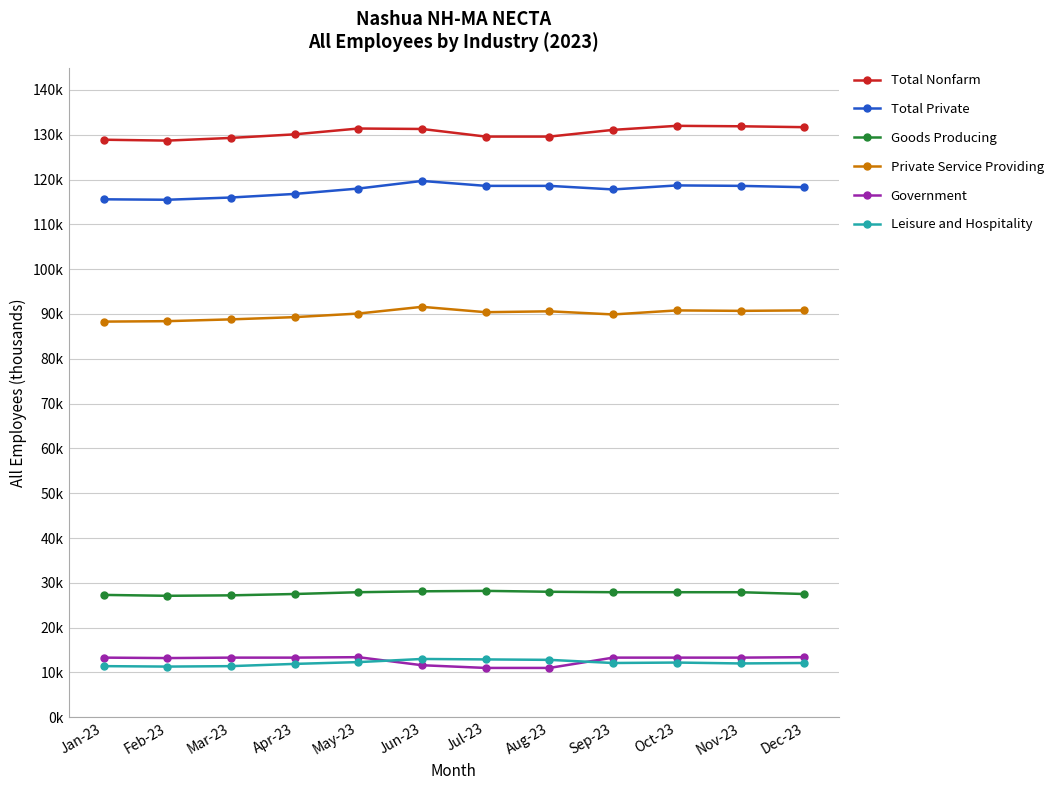

What is the label of the 7th point from the left?

Jul-23